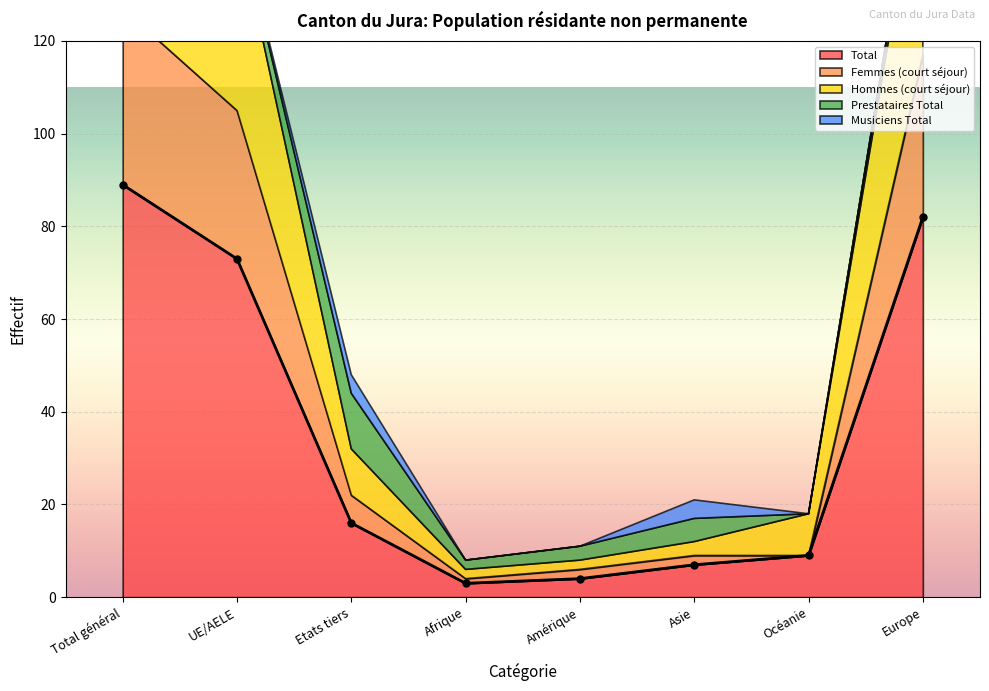

True or false: Total and Musiciens Total intersect in this chart.

False